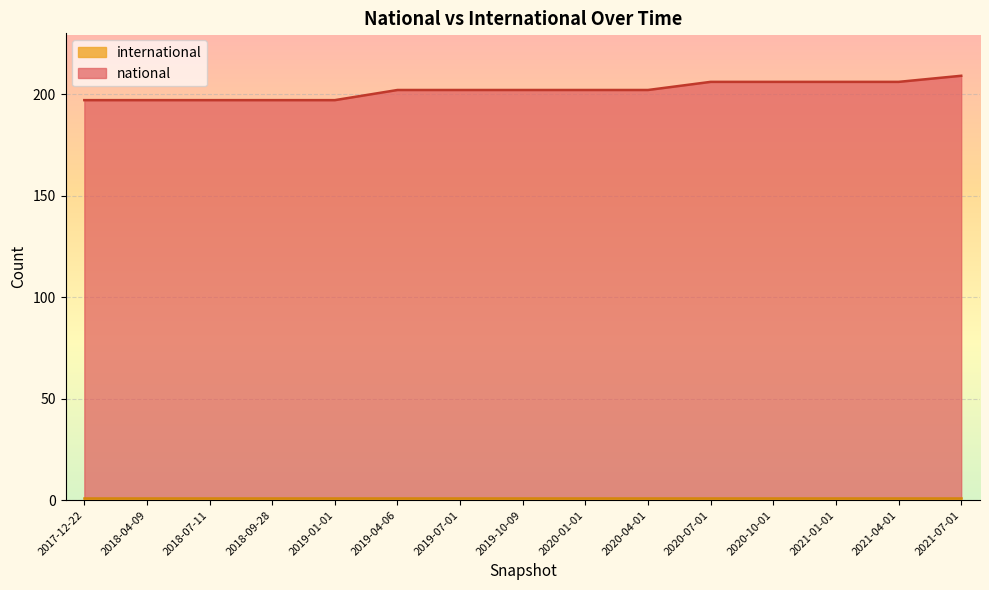

Which has a higher value, 2019-10-09 or 2017-12-22?

2019-10-09